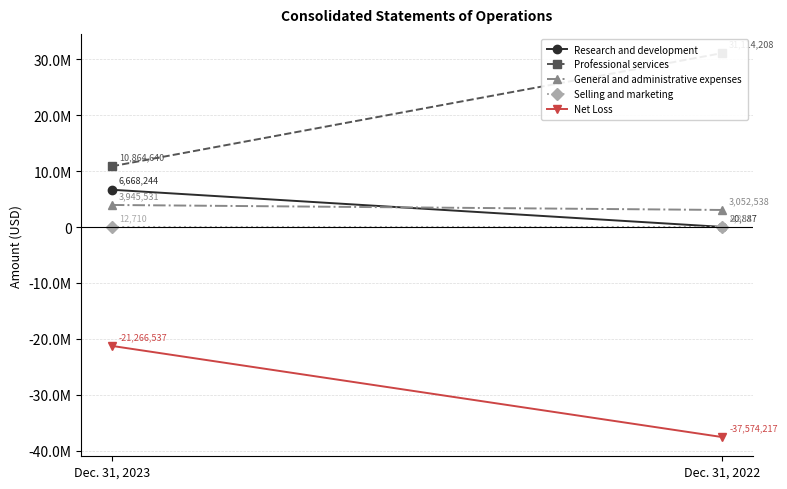

What is the value of the General and administrative expenses point at the 1st from the left?

3945531